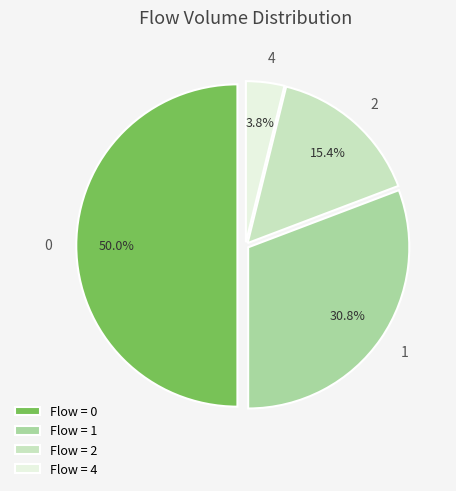

What is the ratio of the value at 2 to the value at 0?

0.3